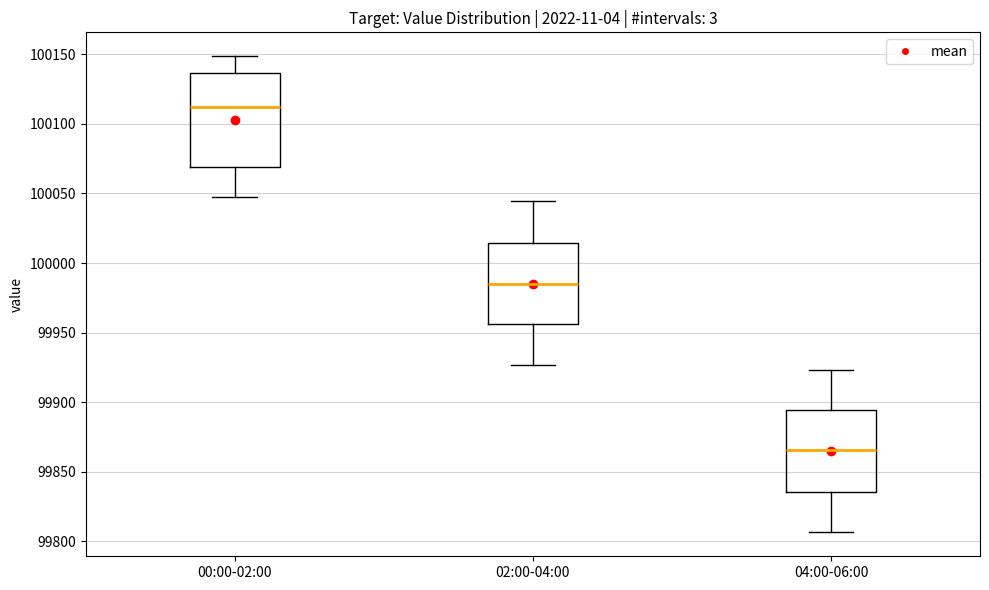

Reading left to right, read every box against the y-axis: the position of its median line, the range the box covers, and the ends of its whiskers. The values are not printed on the chart, so give them approximately, as read against the axis.

00:00-02:00: median 100110, box 100070 to 100135, whiskers 100045 to 100150
02:00-04:00: median 99985, box 99955 to 100015, whiskers 99925 to 100045
04:00-06:00: median 99865, box 99835 to 99895, whiskers 99805 to 99925